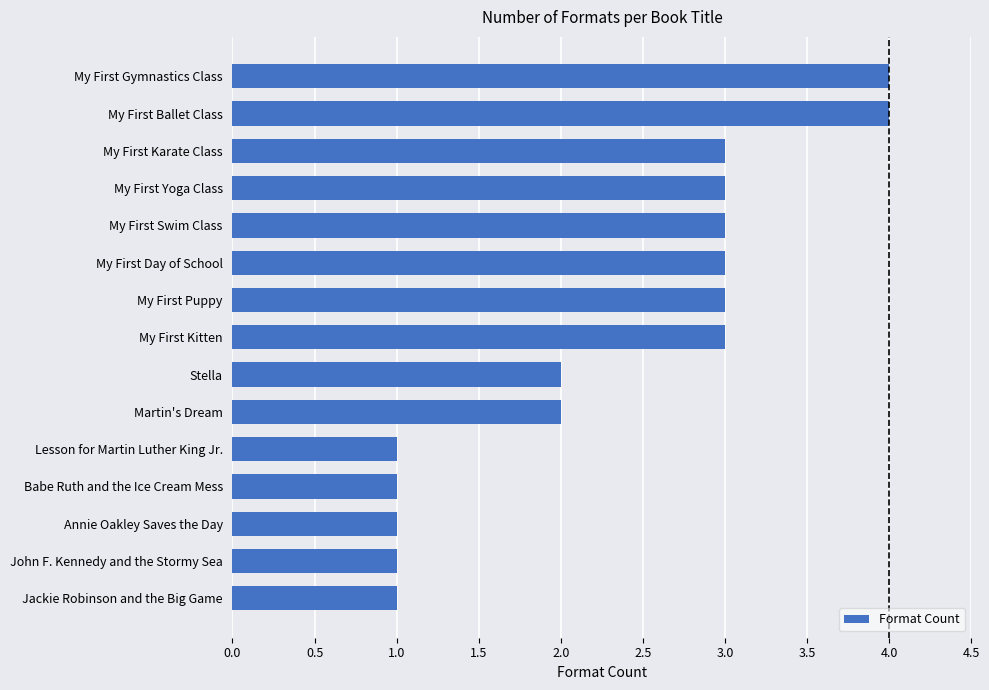

What is the difference between the maximum and minimum values?

3